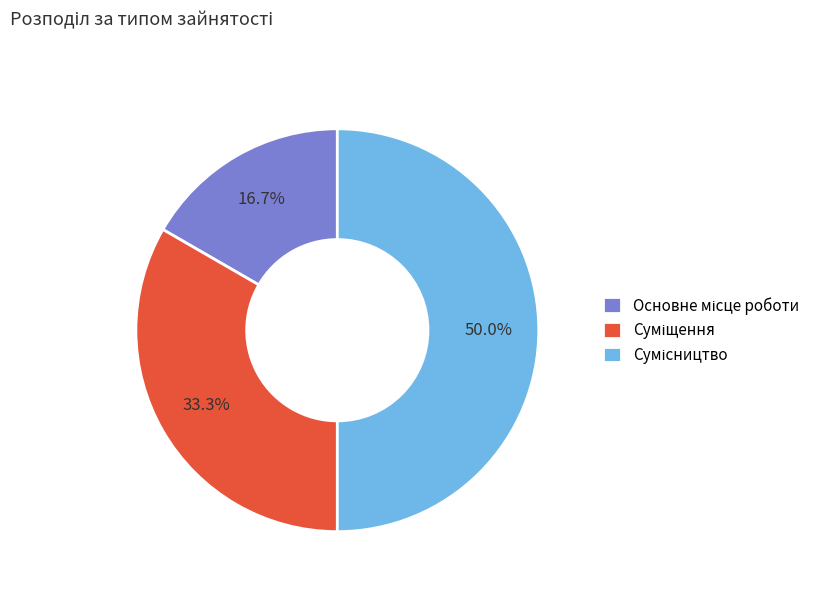

How much of the chart is everything except Суміщення?

66.7%